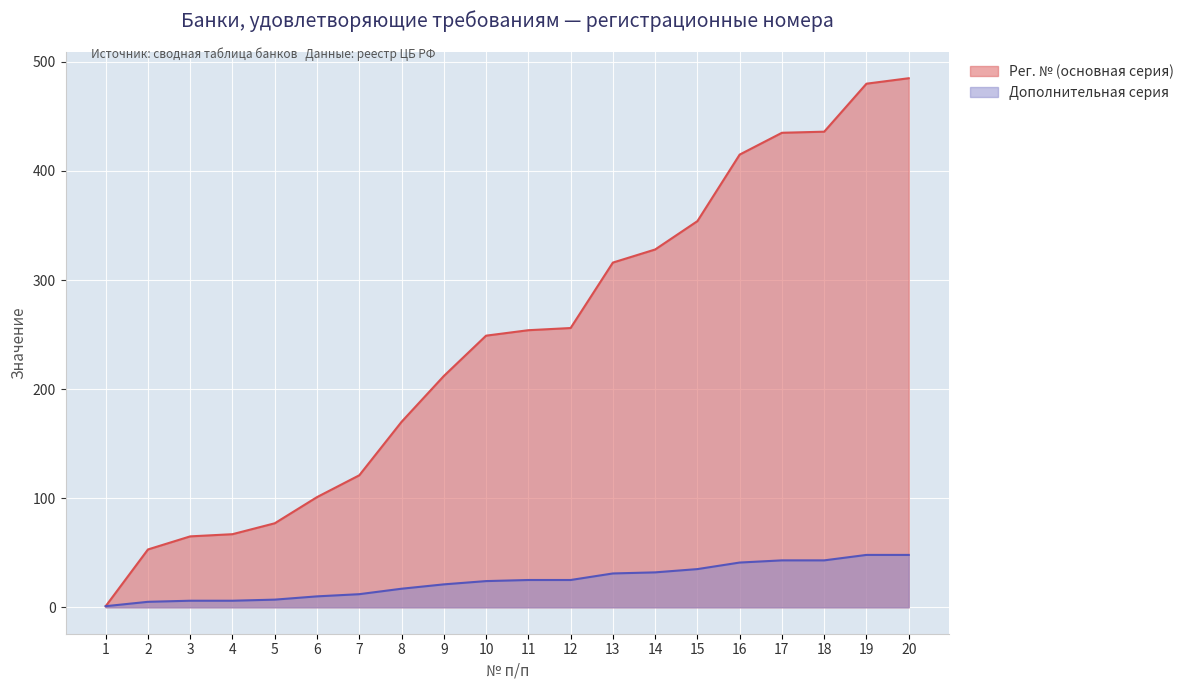

True or false: Рег. № (основная серия) has more than 1 points higher than both neighbors.

False